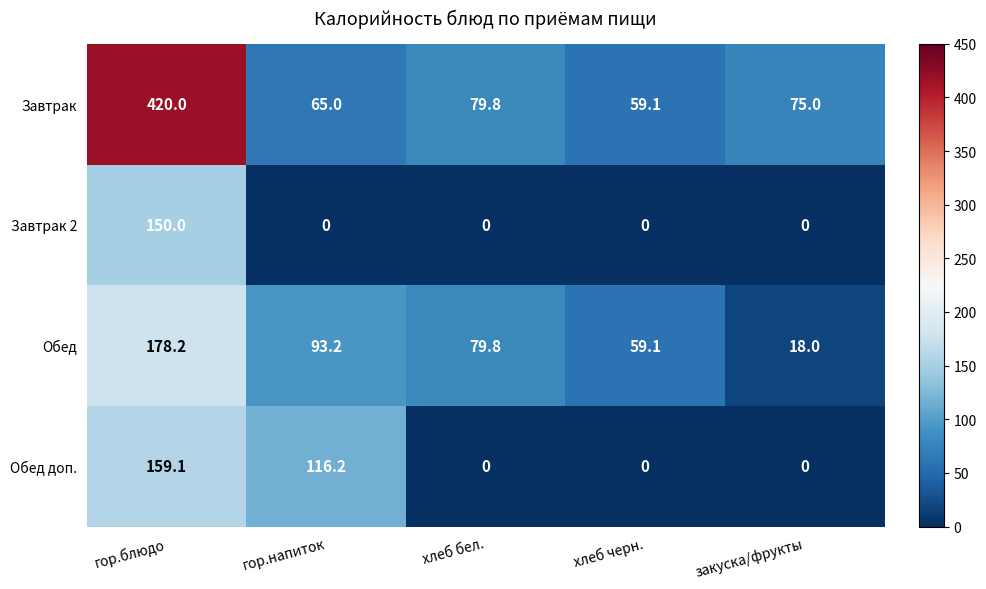

The Завтрак series shows 127.6 at гор.блюдо. True or false?

False